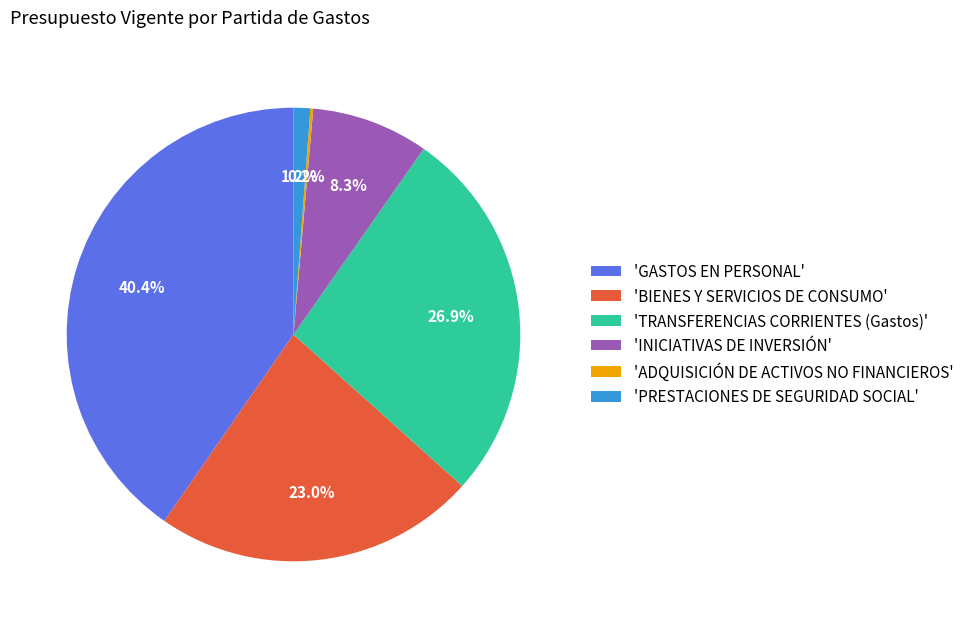

What is the total percentage of 'INICIATIVAS DE INVERSIÓN' and 'GASTOS EN PERSONAL'?

48.7%